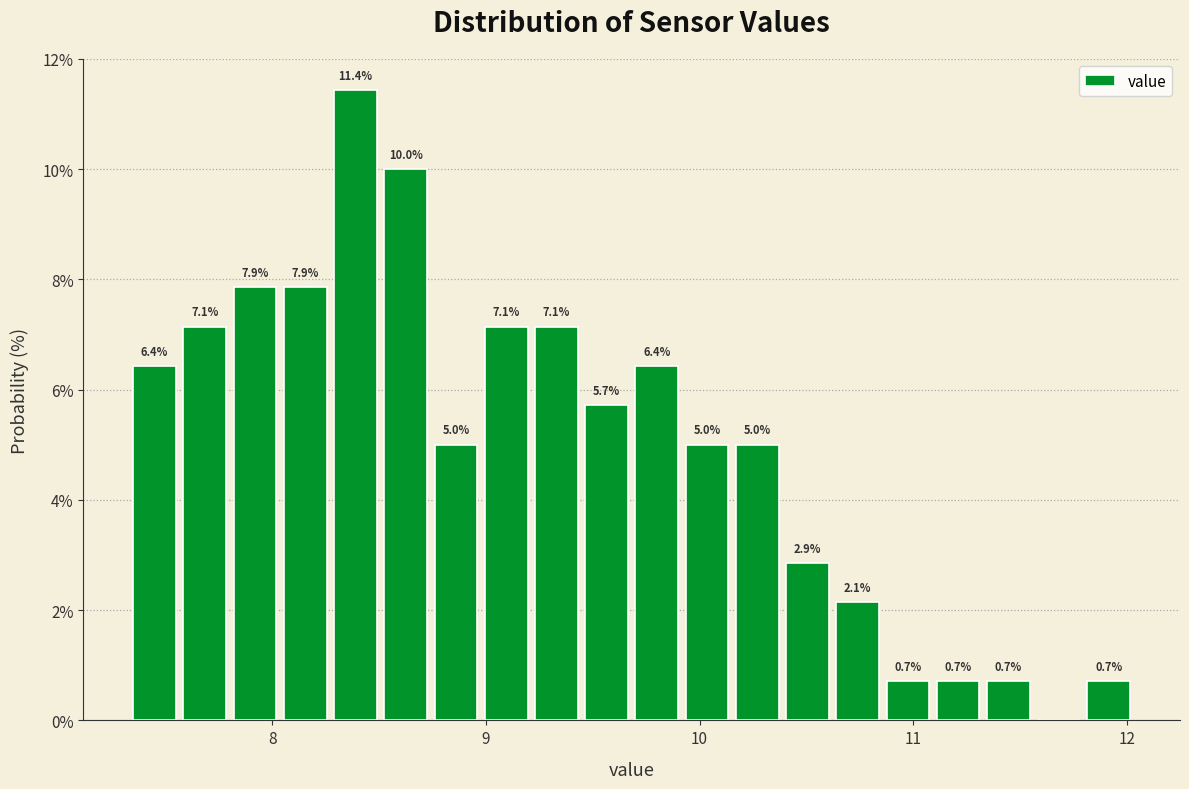

Read against the x-axis, roughly where is the centre of the tallest bar?

8.4